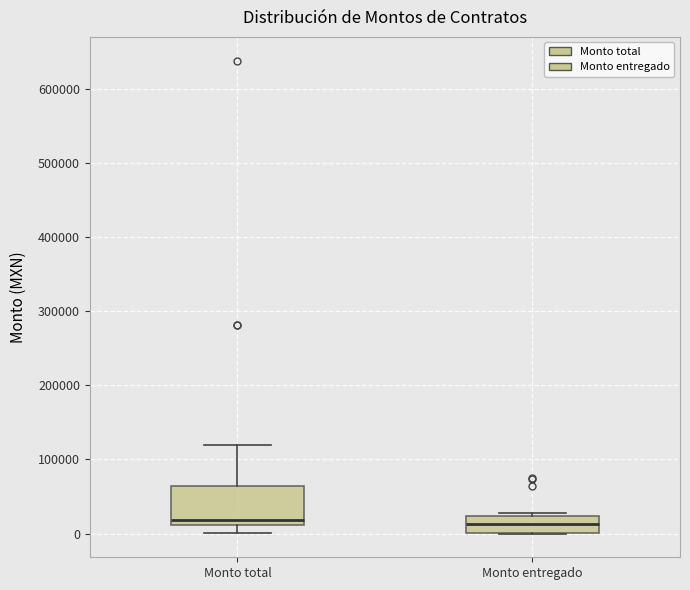

Reading left to right, transcribe this box plot: for each box, give where its median line is, the range the box spans, and where its two whiskers end, as read against the y-axis. The values are not printed on the chart, so give them approximately, as read against the axis.

Monto total: median 20000, box 10000 to 60000, whiskers 0 to 120000
Monto entregado: median 10000, box 0 to 20000, whiskers 0 to 30000